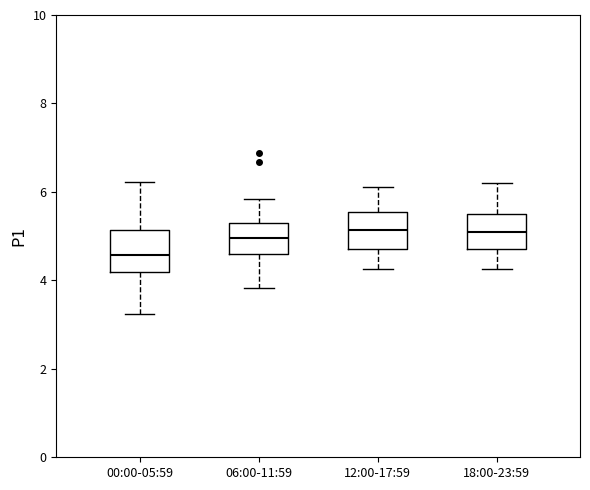

Reading left to right, read every box against the y-axis: the position of its median line, the range the box covers, and the ends of its whiskers. The values are not printed on the chart, so give them approximately, as read against the axis.

00:00-05:59: median 4.6, box 4.2 to 5.2, whiskers 3.2 to 6.2
06:00-11:59: median 5.0, box 4.6 to 5.4, whiskers 3.8 to 5.8
12:00-17:59: median 5.2, box 4.8 to 5.6, whiskers 4.2 to 6.2
18:00-23:59: median 5.2, box 4.8 to 5.6, whiskers 4.2 to 6.2